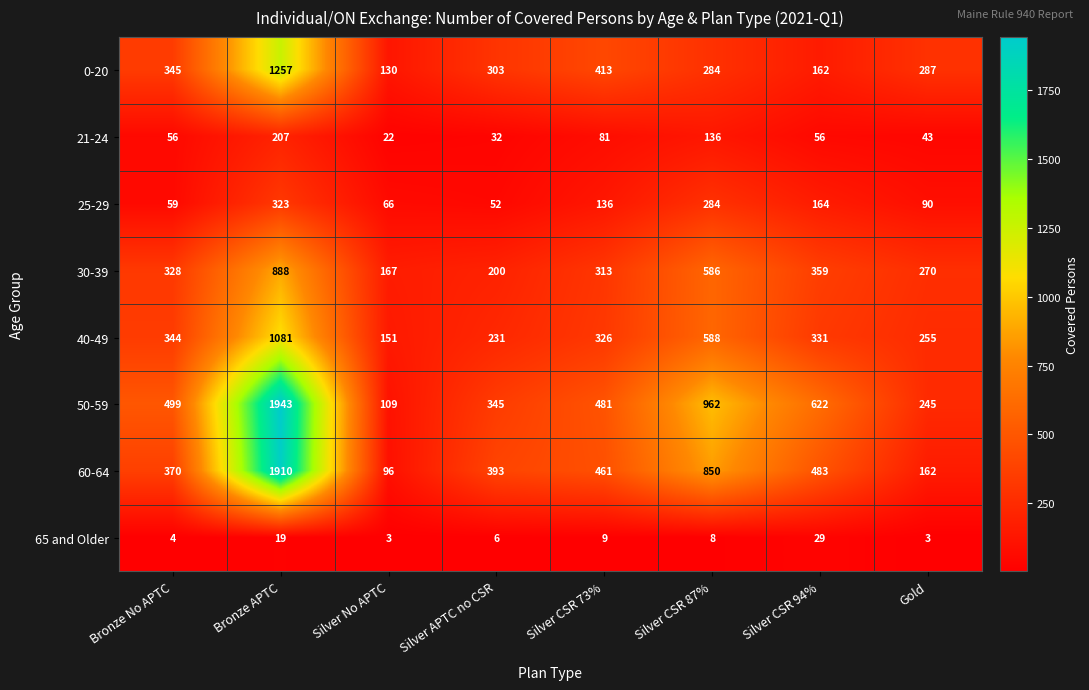

Where is 60-64 nearest to the value 1003?

Silver CSR 87%